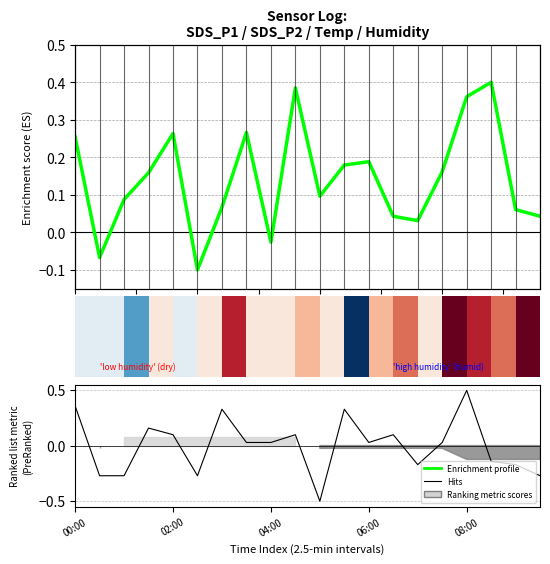

Reading left to right, what are all the values shown in this chart?

Enrichment profile: 0.3	-0.1	0.1	0.2	0.3	-0.1	0.1	0.3	-0.0	0.4	0.1	0.2	0.2	0.0	0.0	0.2	0.4	0.4	0.1	0.0
Hits: 0.4	-0.3	-0.3	0.2	0.1	-0.3	0.3	0.0	0.0	0.1	-0.5	0.3	0.0	0.1	-0.2	0.0	0.5	-0.1	-0.2	-0.3